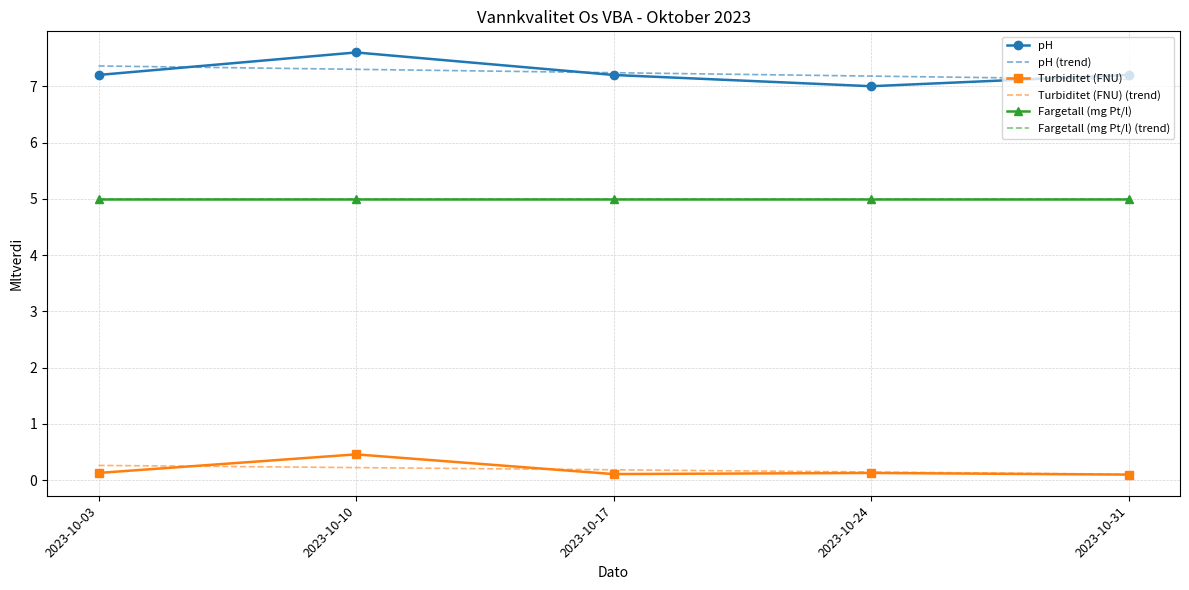

Which series has the largest range (max minus min)?

pH